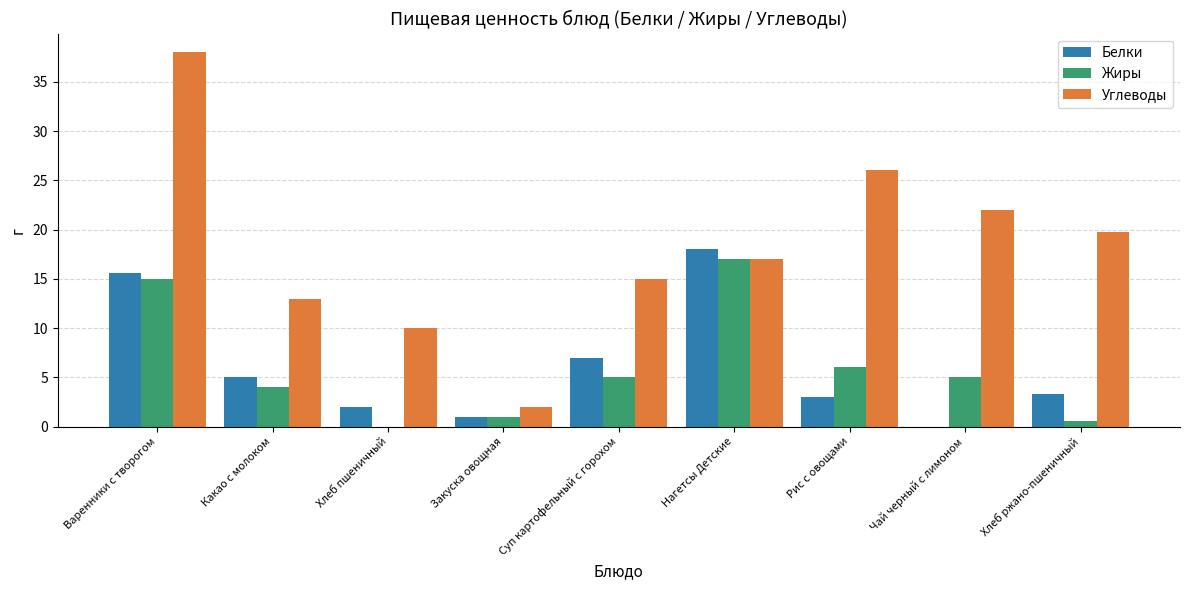

Reading left to right, extract all data points from this chart.

Белки: 15.5	5.0	2.0	1.0	7.0	18.0	3.0	0.0	3.3
Жиры: 15.0	4.0	0.0	1.0	5.0	17.0	6.0	5.0	0.6
Углеводы: 38.0	13.0	10.0	2.0	15.0	17.0	26.0	22.0	19.8